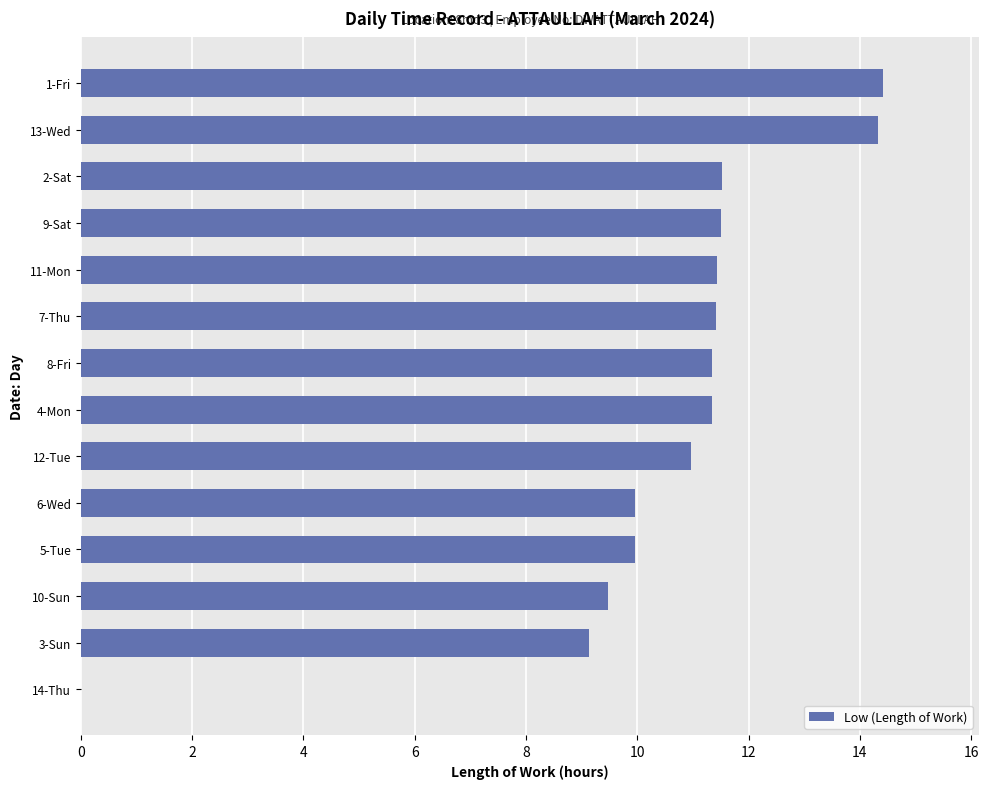

Where is the data nearest to the value 7?

3-Sun